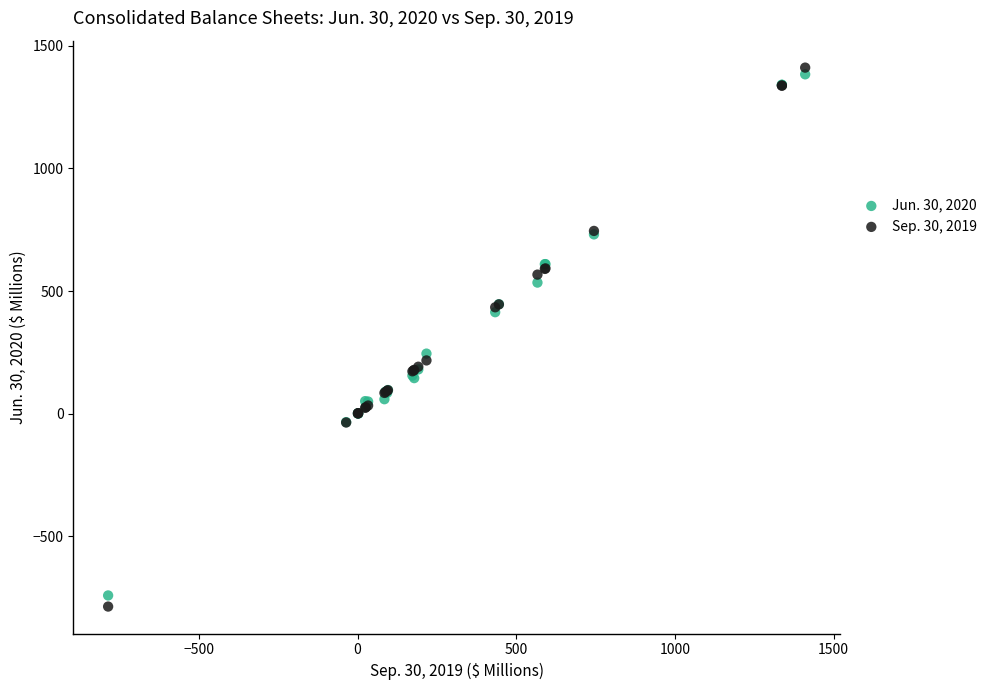

Which series reaches the minimum Y coordinate?

Sep. 30, 2019